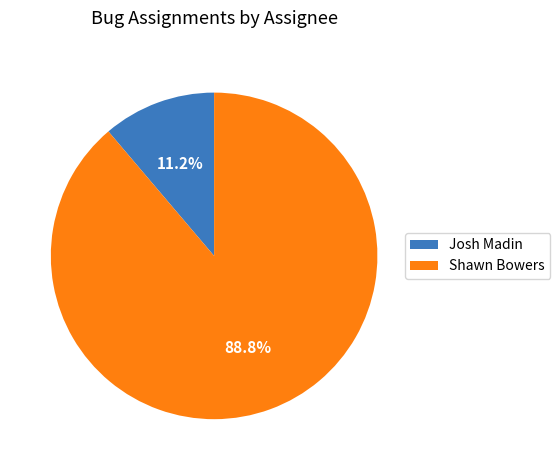

What is the ratio of the value at Shawn Bowers to the value at Josh Madin?

7.9